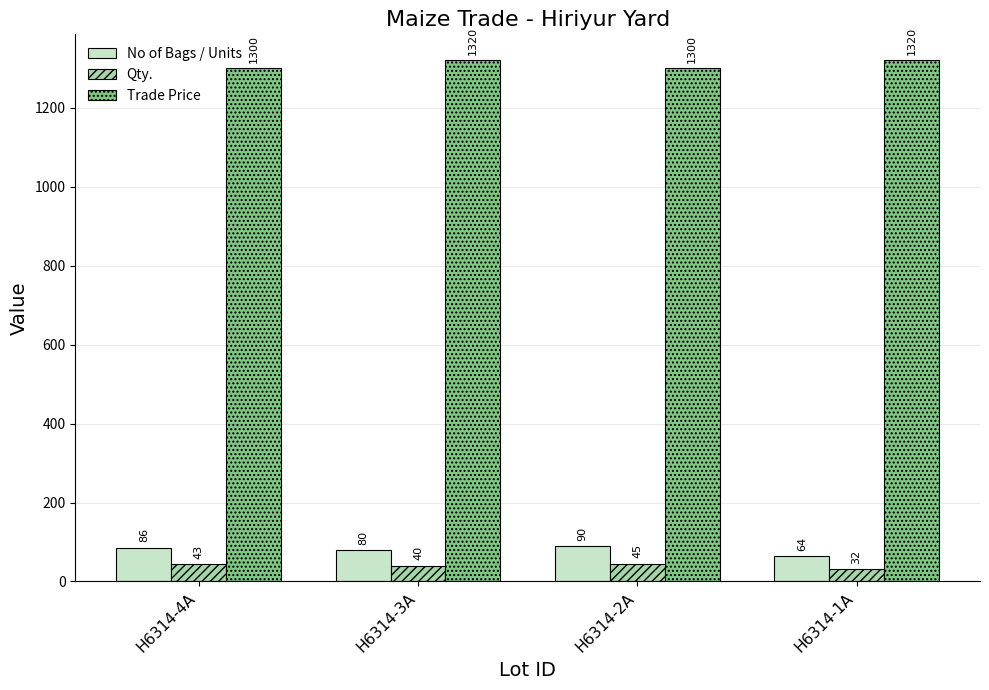

Which category has the highest value in the Qty. series?

H6314-2A